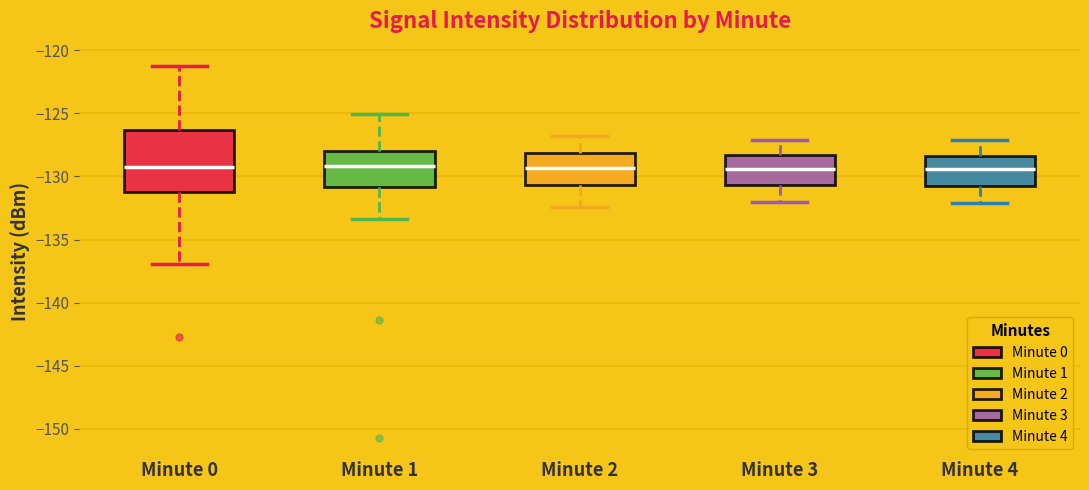

Where is the lower edge of the box for Minute 1 on the y-axis? The values are not printed on the chart, so give them approximately, as read against the axis.

-131.0